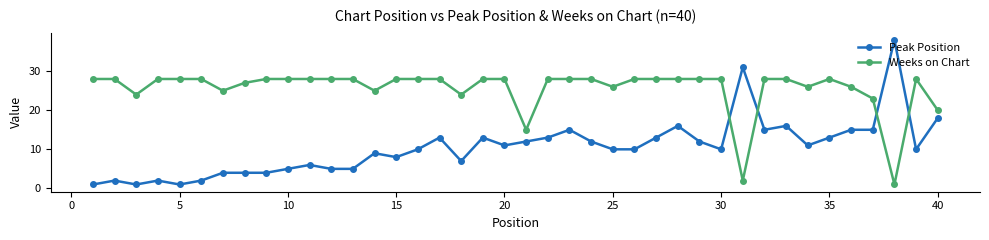

Rank the series by their average value, from highest to lowest.

Weeks on Chart, Peak Position